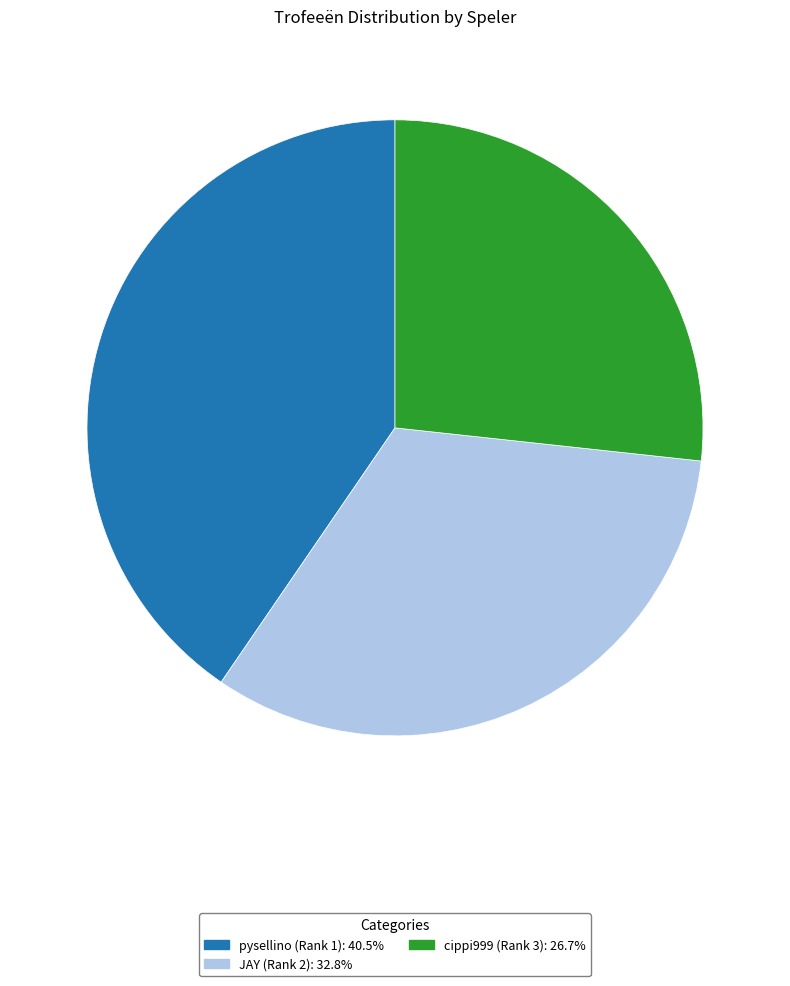

Is JAY (Rank 2) the majority of the pie?

No